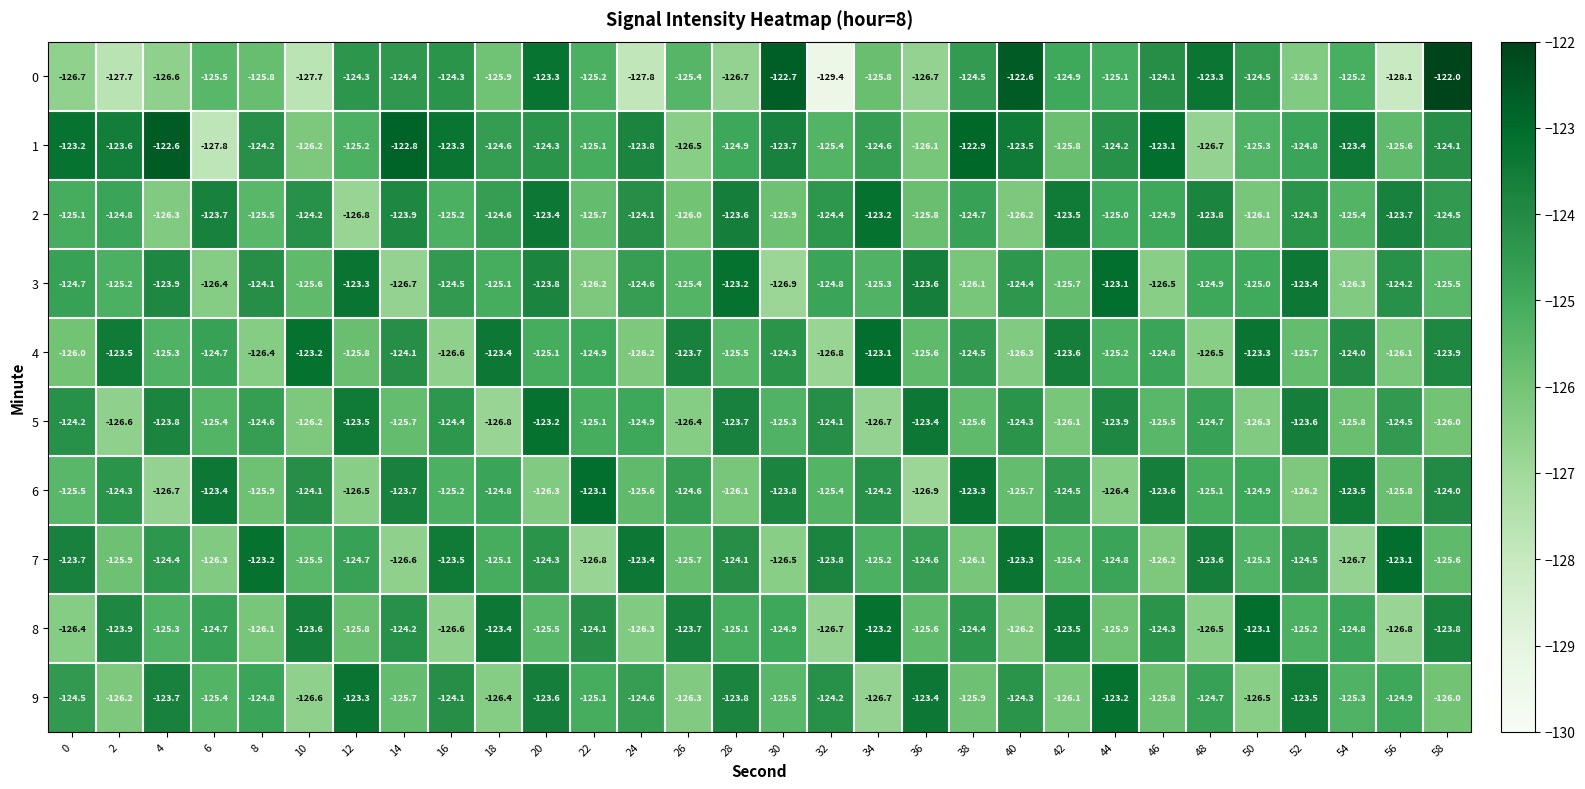

What is the total value across all series at 58?

-1245.4